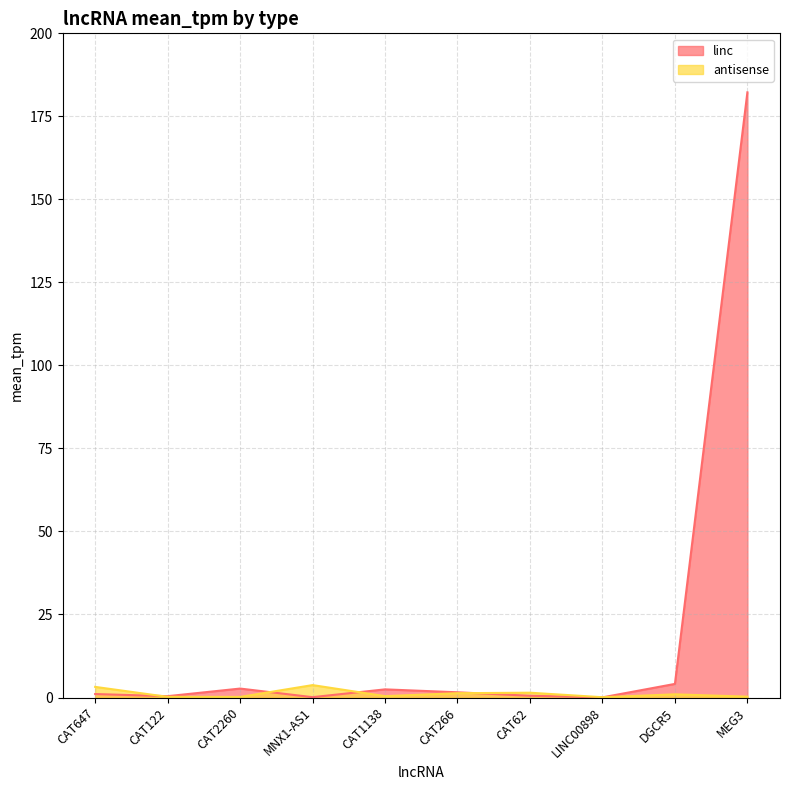

Where do linc and antisense first cross each other?

CAT647 and CAT122